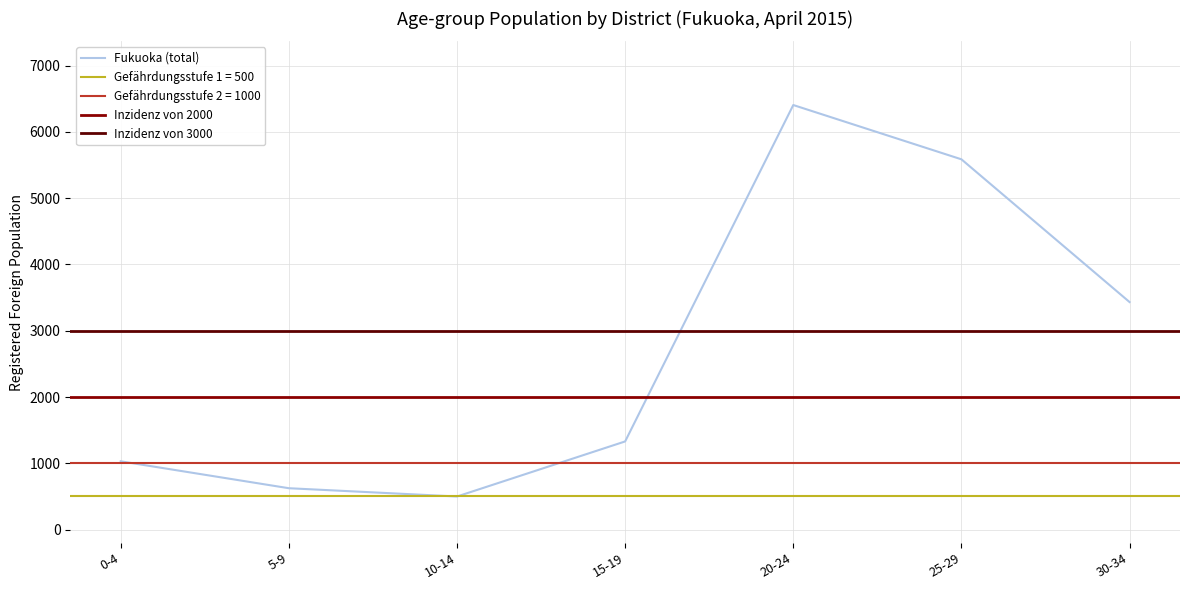

At which label does Hakata-ku first exceed 30?

0-4